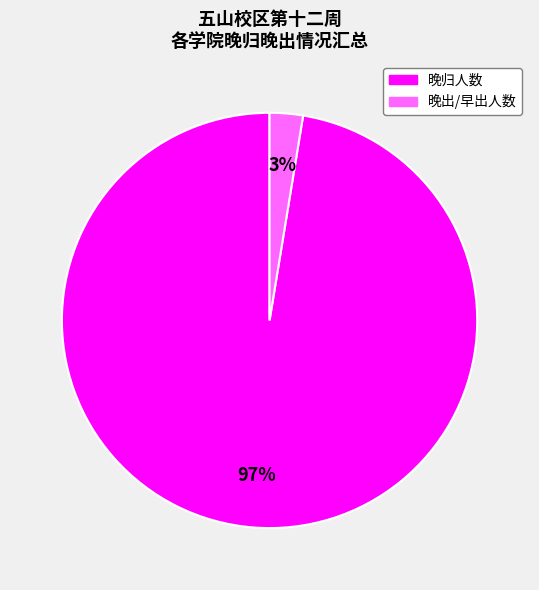

To the nearest percent, what is the average slice percentage?

50%